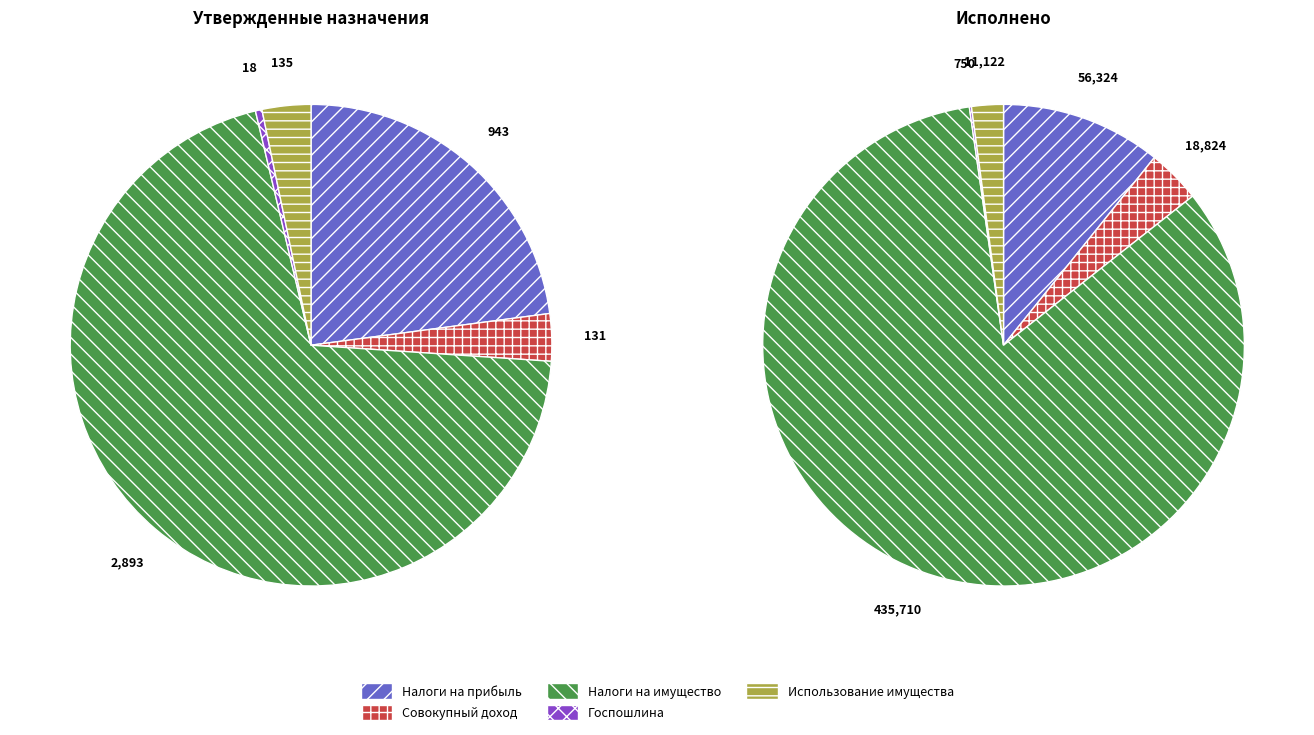

Which category has the biggest portion of the pie?

НАЛОГИ НА ИМУЩЕСТВО